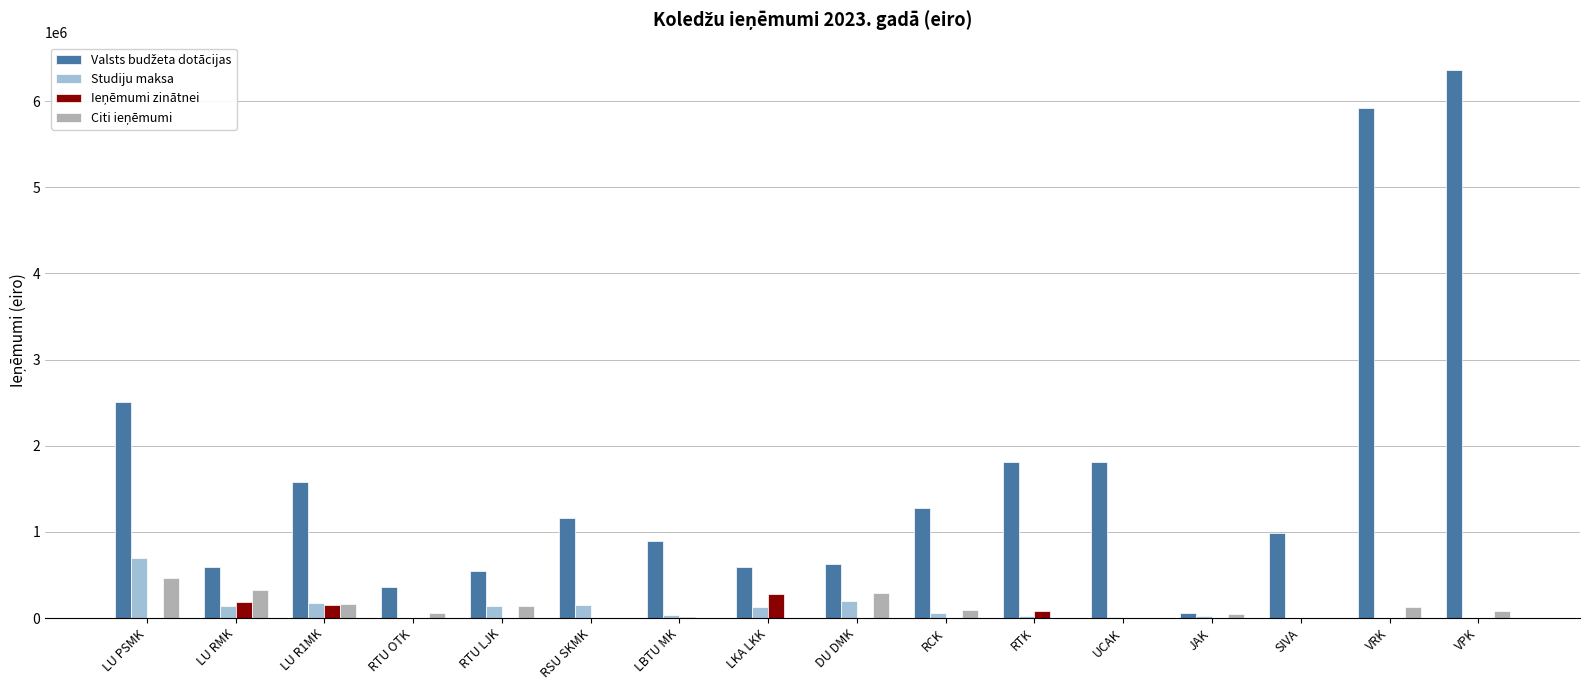

What is the maximum value shown in the chart?

6360264